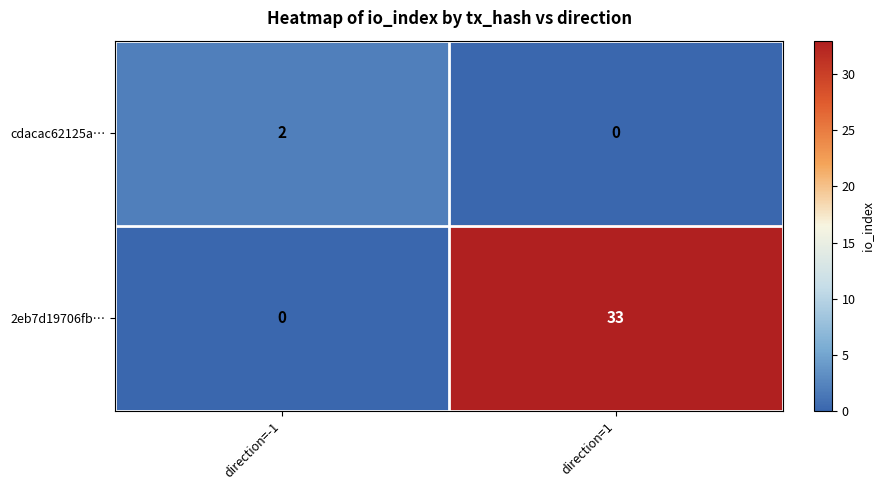

Rank the series by their average value, from lowest to highest.

cdacac62125a…, 2eb7d19706fb…